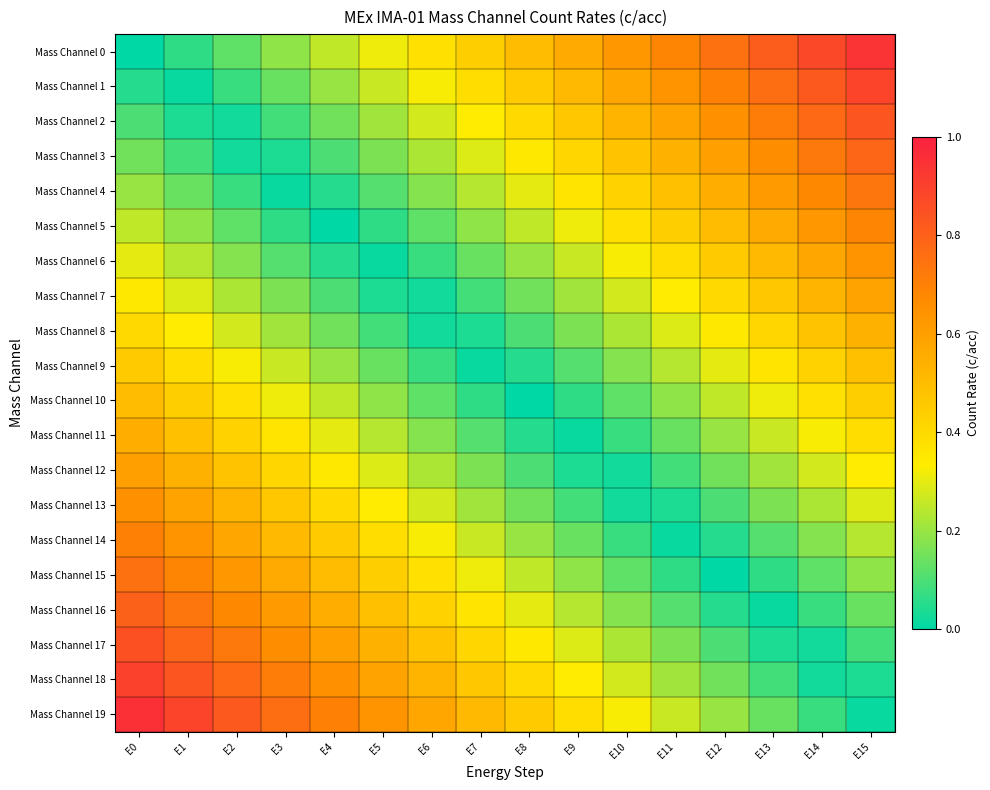

Which series has the largest total across all categories?

Mass Channel 19